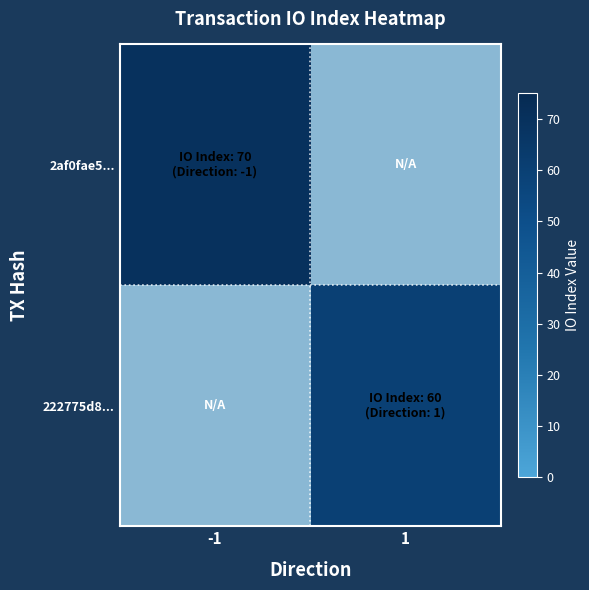

How many distinct data groups are displayed?

2